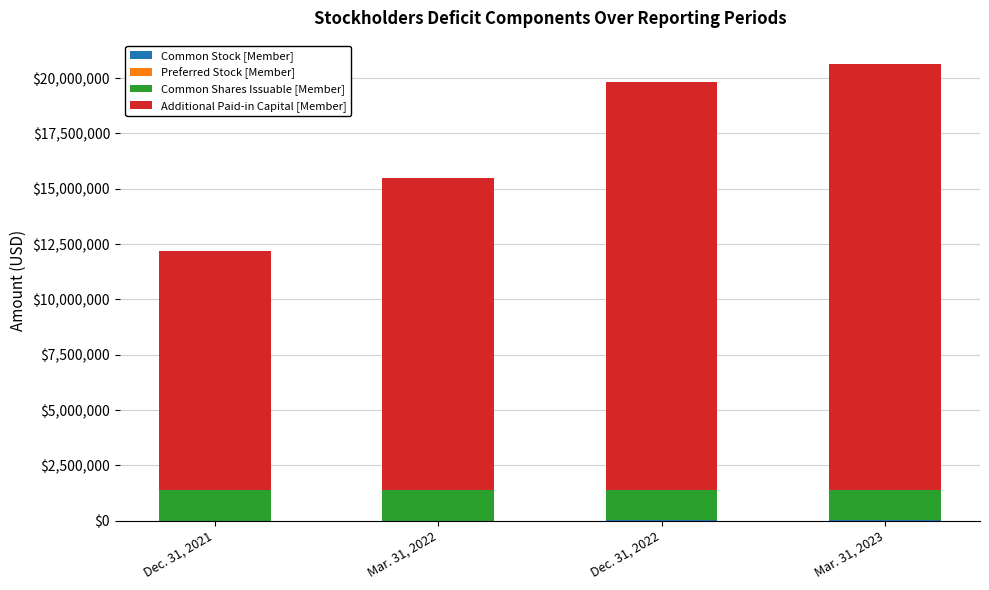

Does the chart contain stacked bars?

Yes